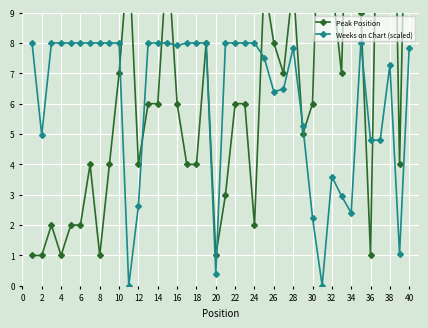

True or false: Weeks on Chart (scaled) has a value of 2.4 at 34.

True